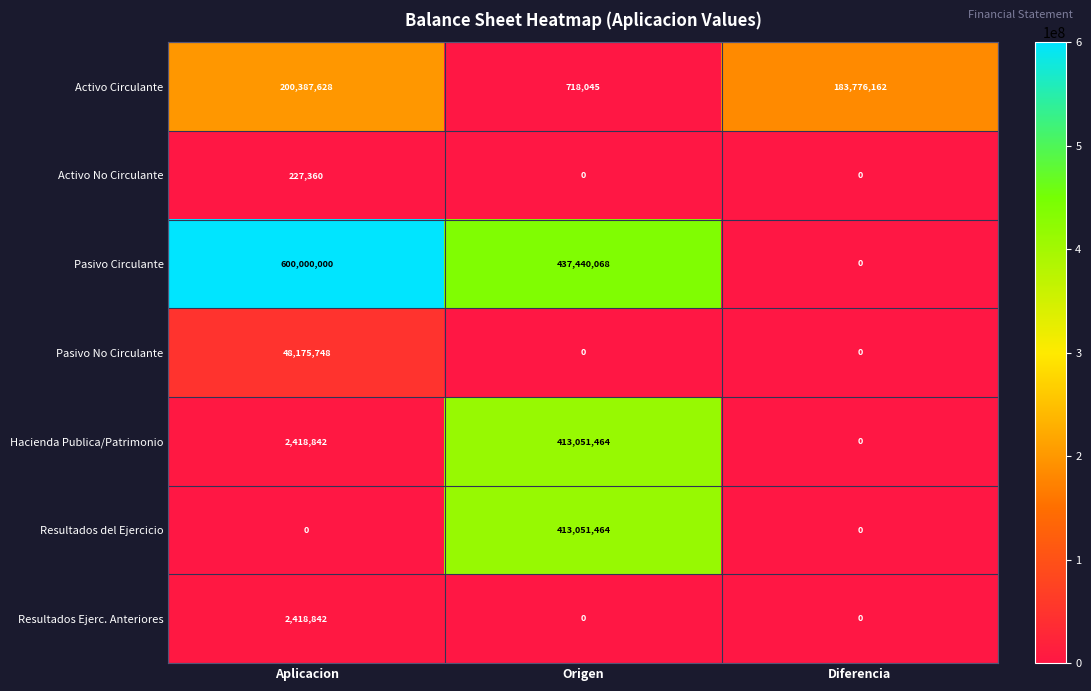

What is the maximum value for Pasivo No Circulante?

48175748